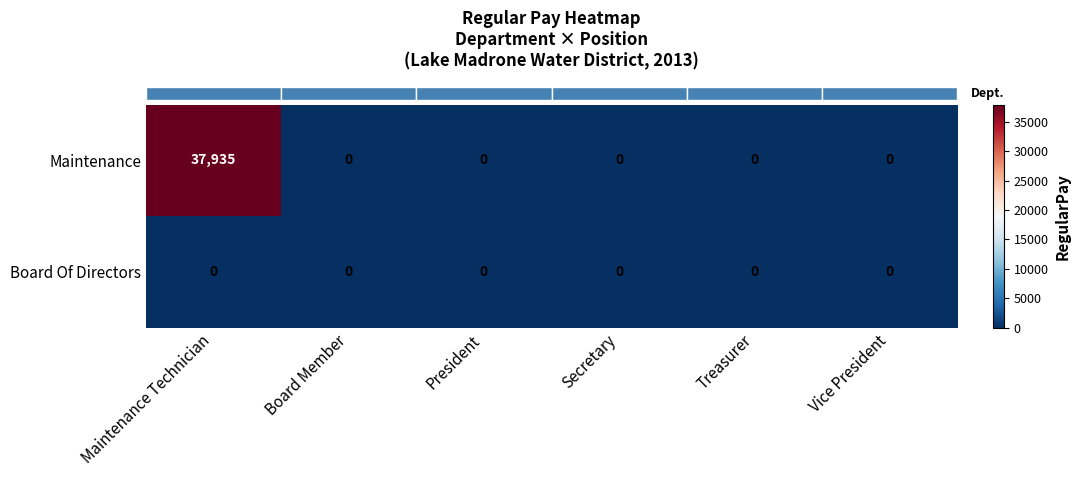

What is the greatest value displayed?

37935